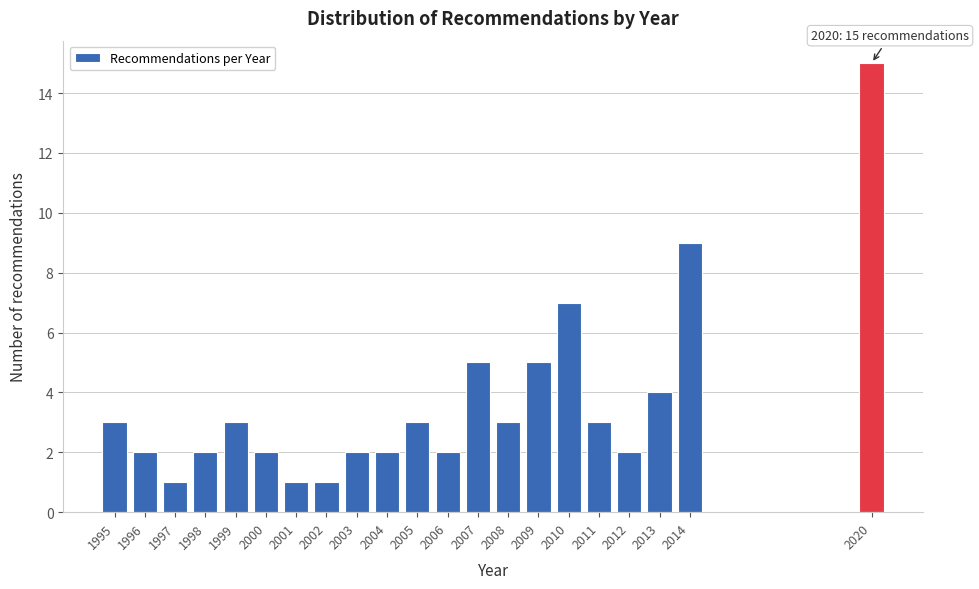

Reading right to left, what are all the values shown in this chart?

2020=15	2014=9	2013=4	2012=2	2011=3	2010=7	2009=5	2008=3	2007=5	2006=2	2005=3	2004=2	2003=2	2002=1	2001=1	2000=2	1999=3	1998=2	1997=1	1996=2	1995=3